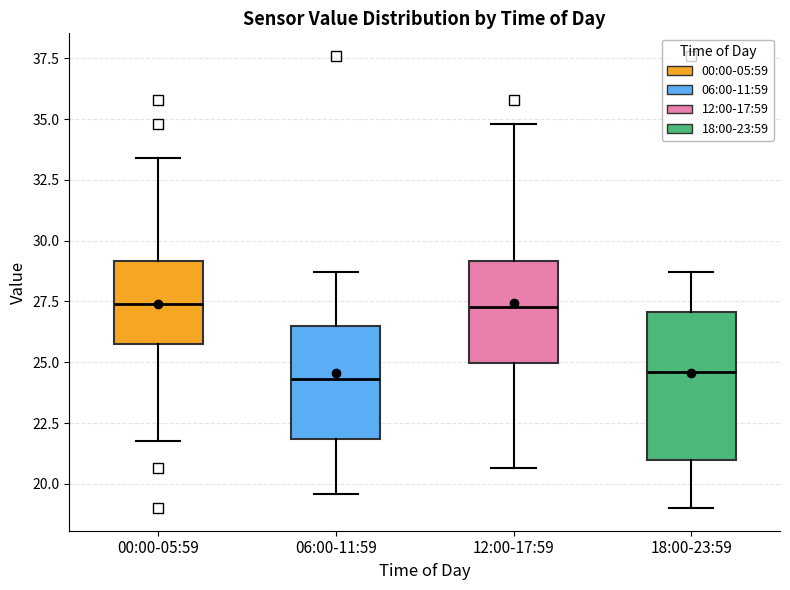

Where does the upper whisker of the box for 06:00-11:59 end on the y-axis? The values are not printed on the chart, so give them approximately, as read against the axis.

28.5